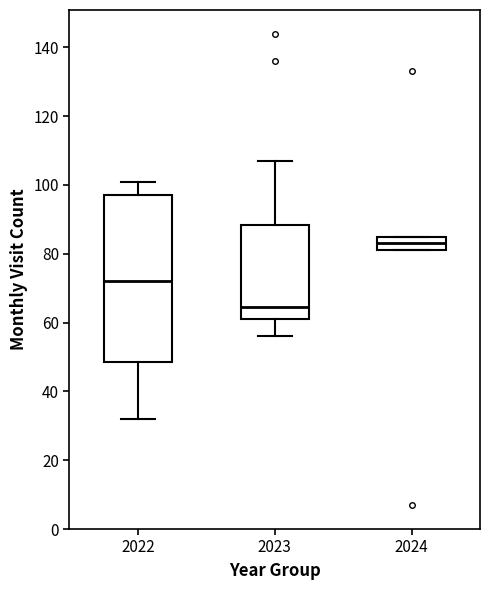

Where does the median line of the box at x = 2024 sit on the y-axis? The values are not printed on the chart, so give them approximately, as read against the axis.

84